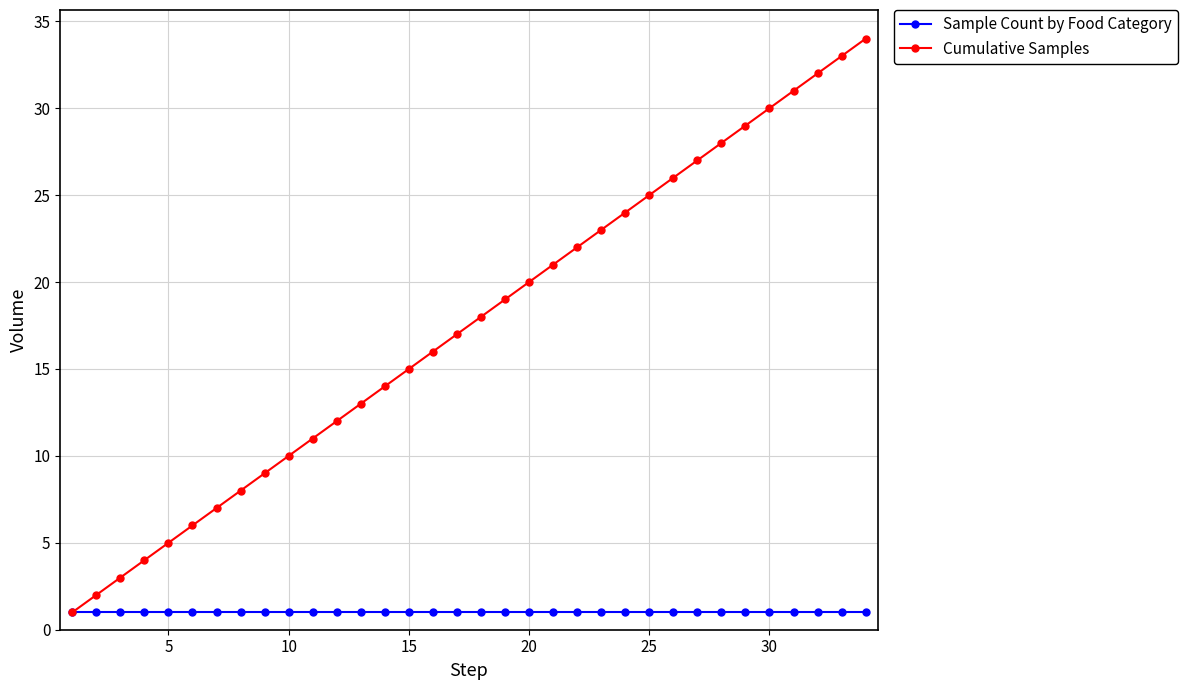

True or false: Cumulative Samples has more than 2 points higher than both neighbors.

False